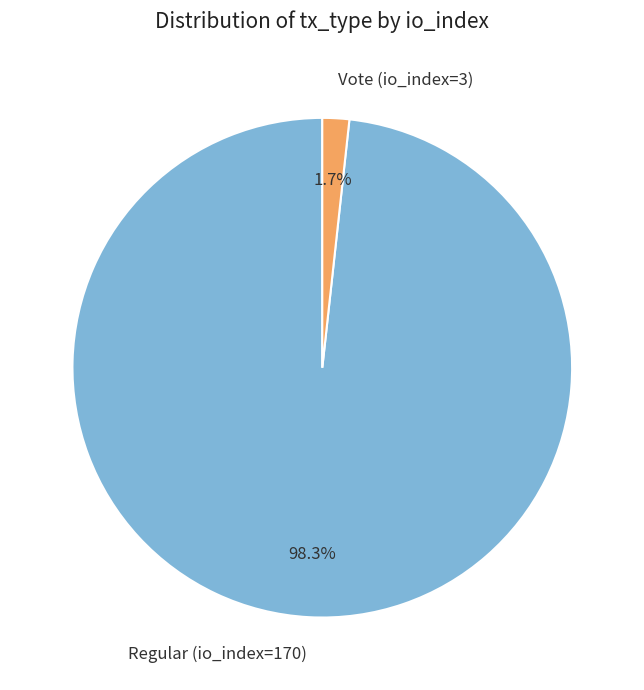

To the nearest percent, what is the difference between the Vote (io_index=3) and Regular (io_index=170) slice percentages?

97%